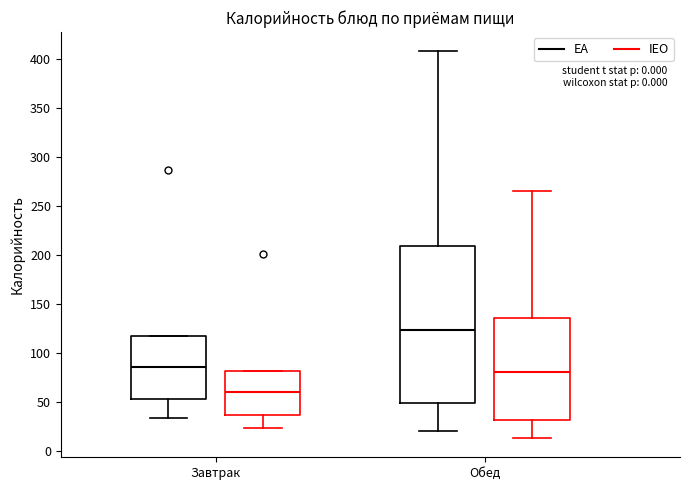

Which box is the tallest, from its lower edge to its upper edge?

Обед (EA)